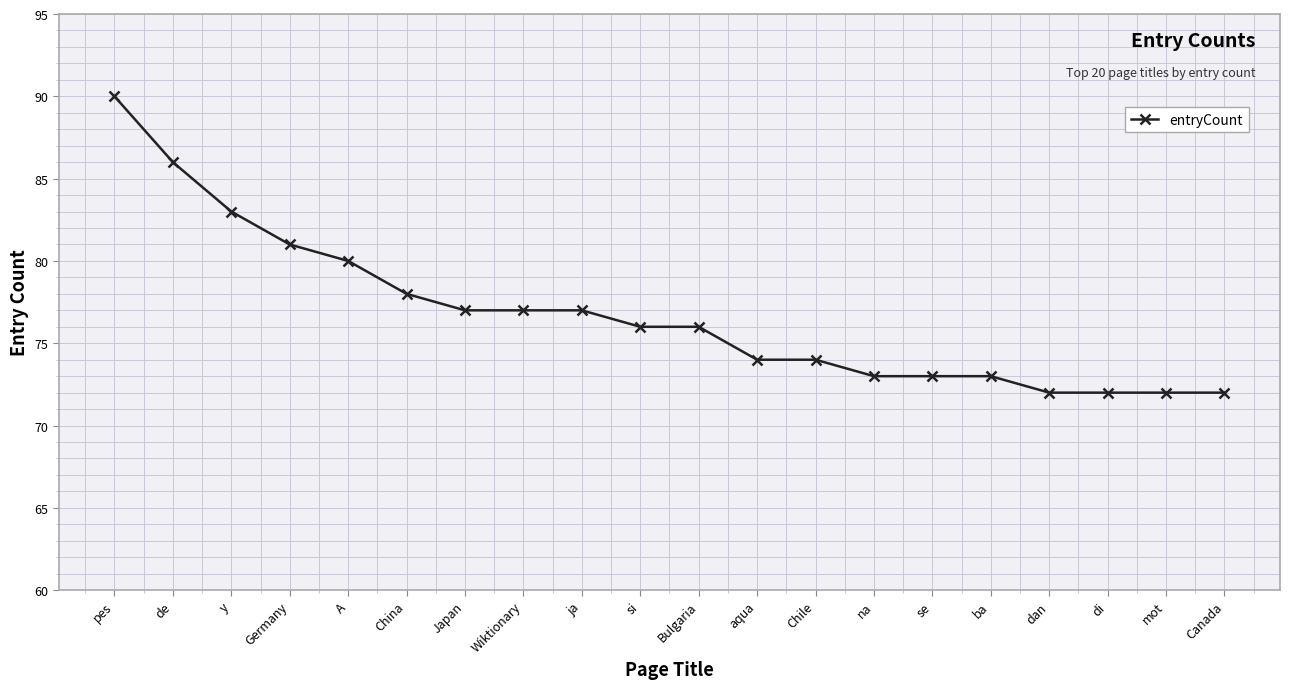

The value at Chile is 39. True or false?

False